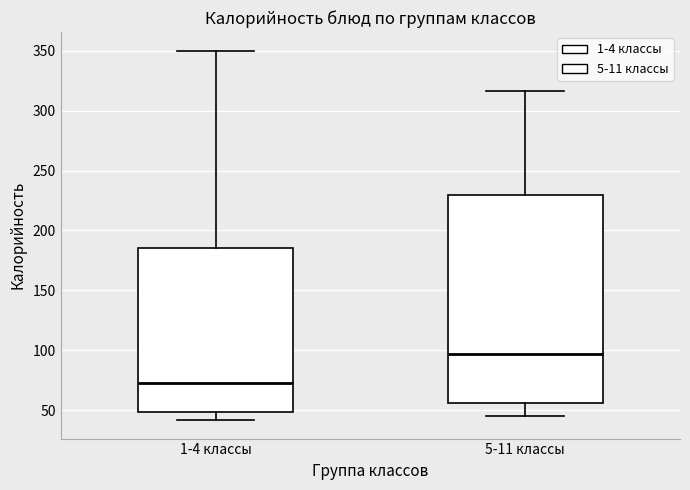

Reading left to right, read every box against the y-axis: the position of its median line, the range the box covers, and the ends of its whiskers. The values are not printed on the chart, so give them approximately, as read against the axis.

1-4 классы: median 75, box 50 to 185, whiskers 40 to 350
5-11 классы: median 95, box 55 to 230, whiskers 45 to 315